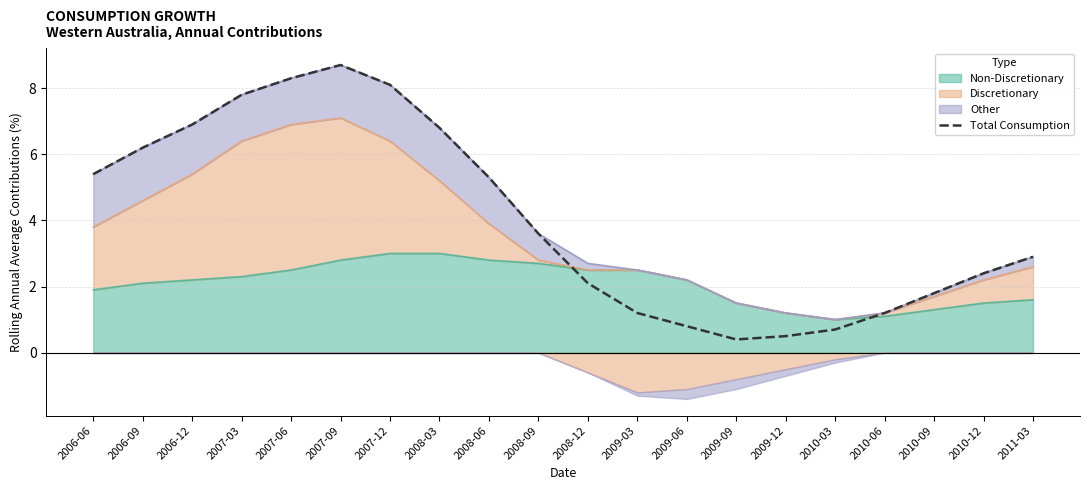

What is the value of the 7th point from the left?

8.1